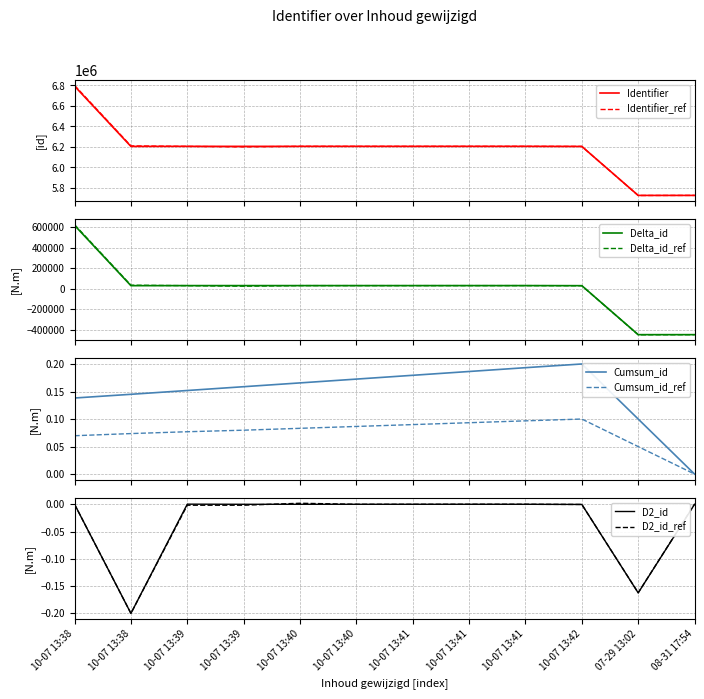

Is this an area chart (filled region under the line)?

No